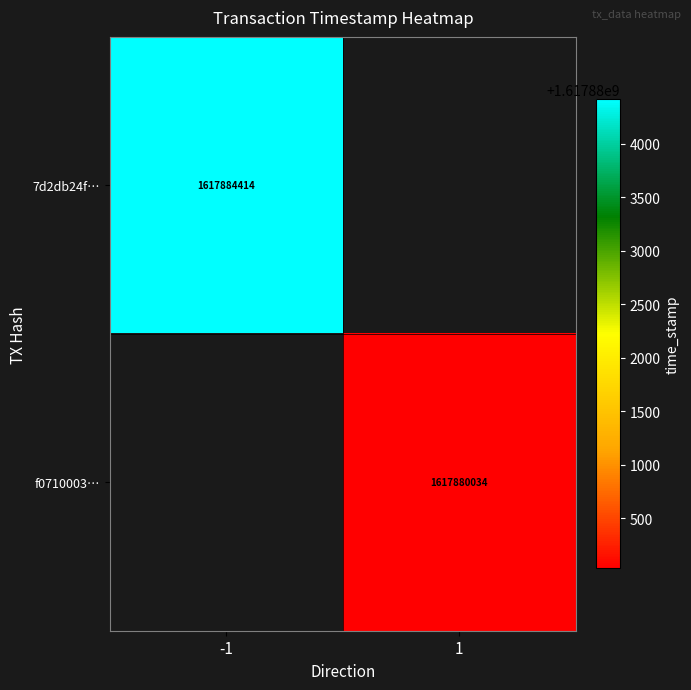

Is it true that 7d2db24f… equals 1617884414 at -1?

True